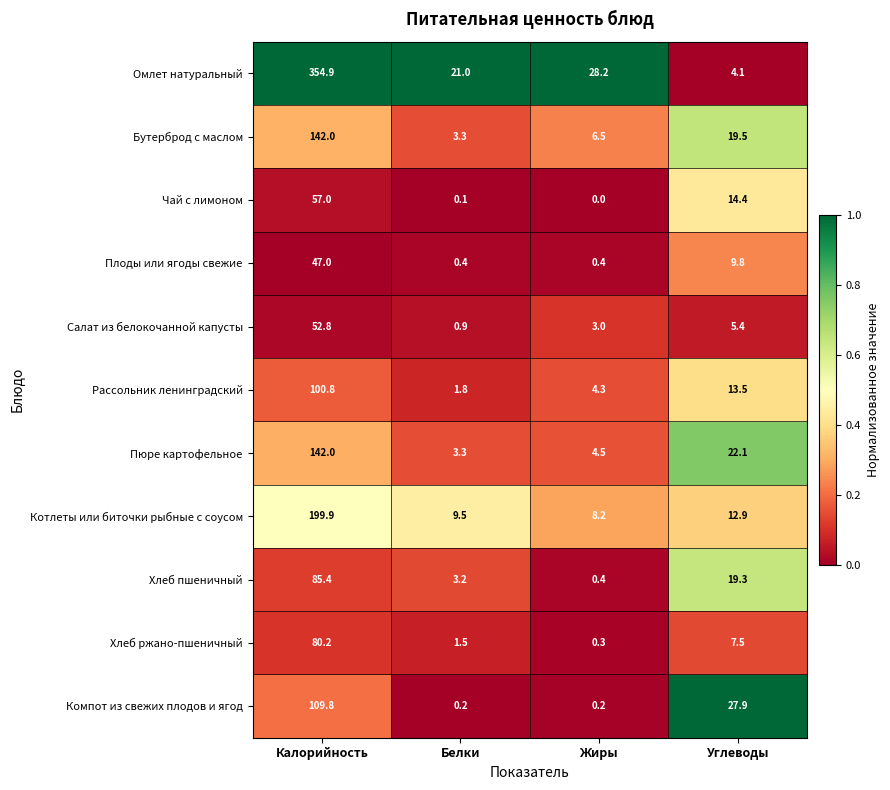

Which series has the largest total across all categories?

Омлет натуральный